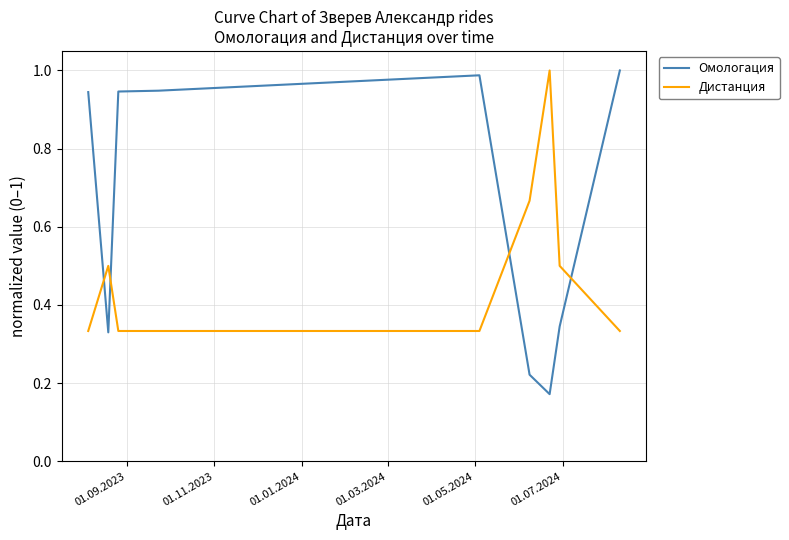

Rank the series by their average value, from highest to lowest.

Омологация, Дистанция